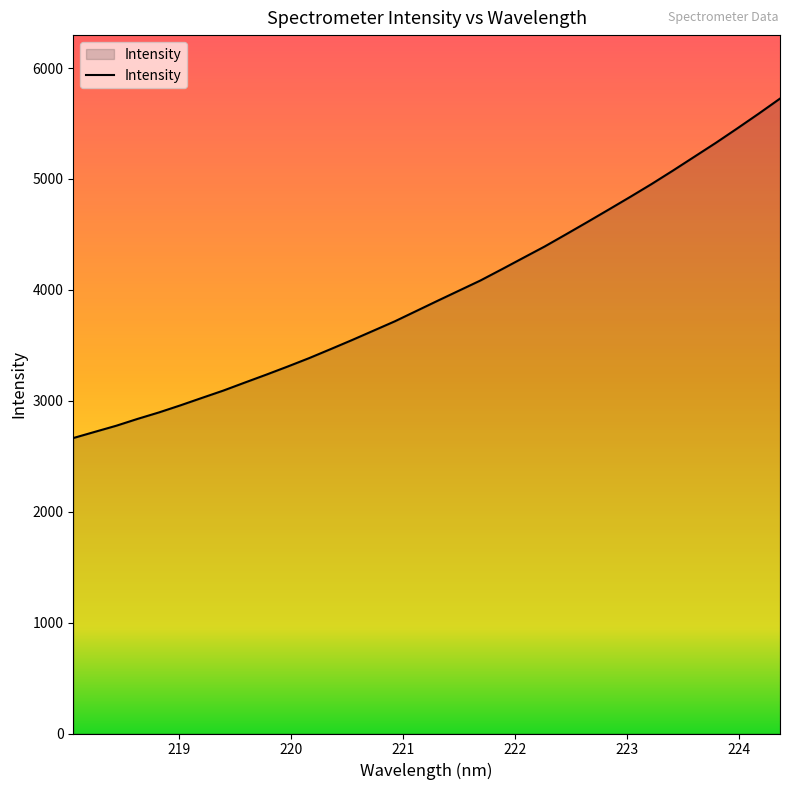

What is the maximum value shown in the chart?

5724.5